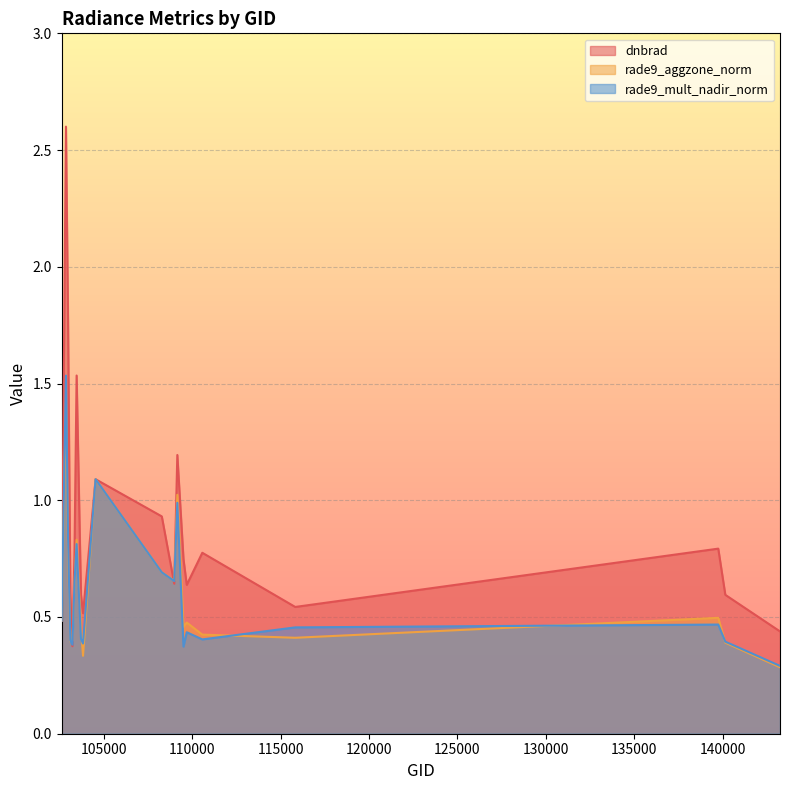

What is the sum of all rade9_mult_nadir_norm values?

12.1